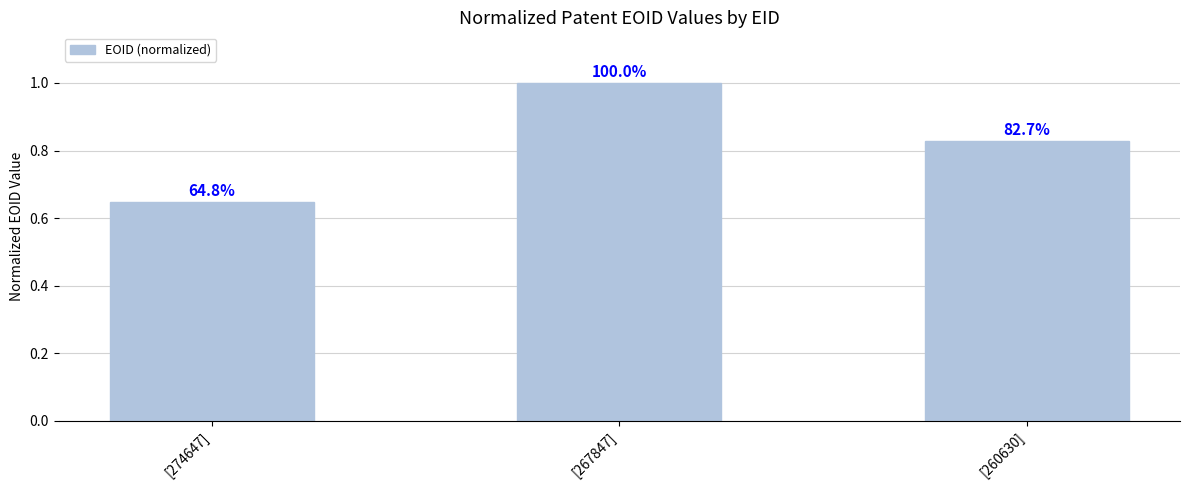

What is the average value?

0.8